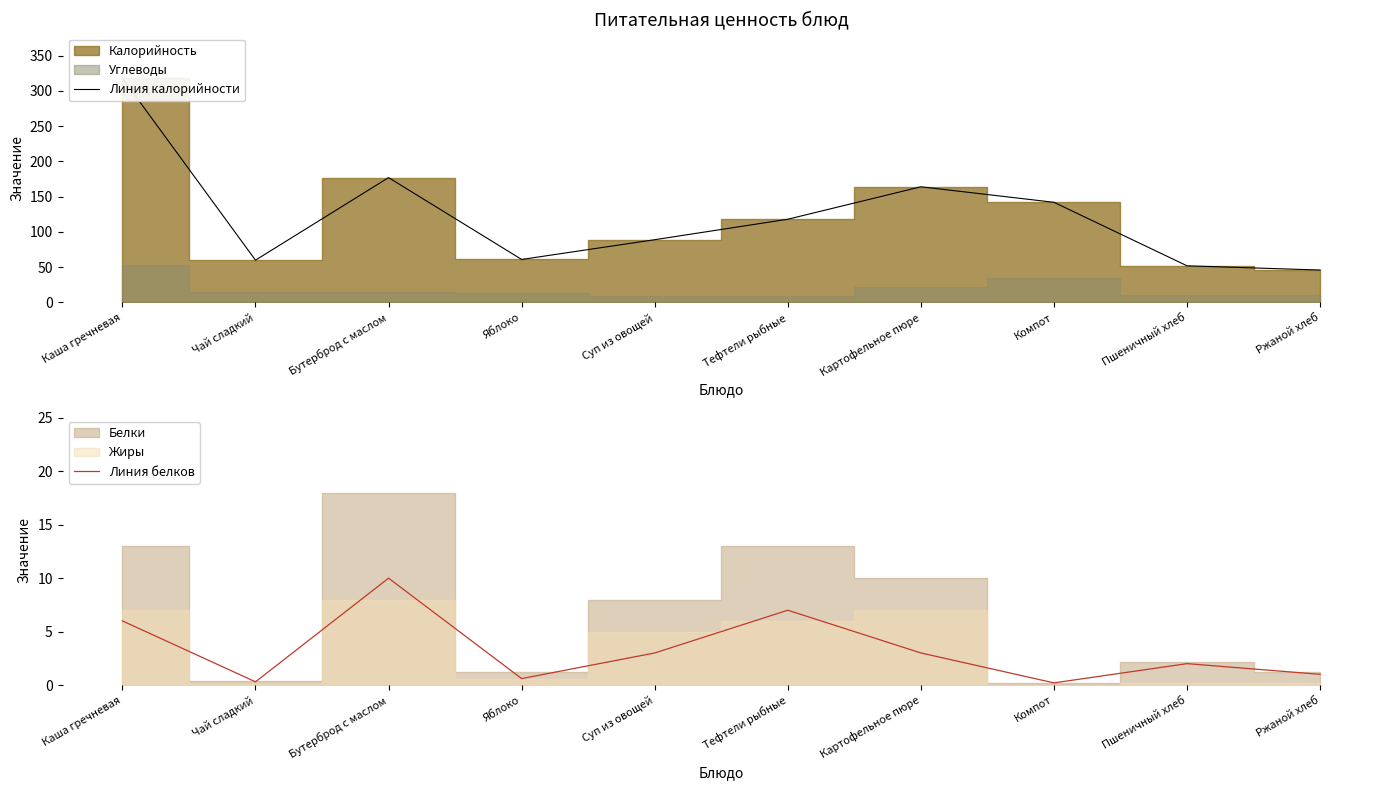

True or false: Линия калорийности and Линия белков intersect in this chart.

False